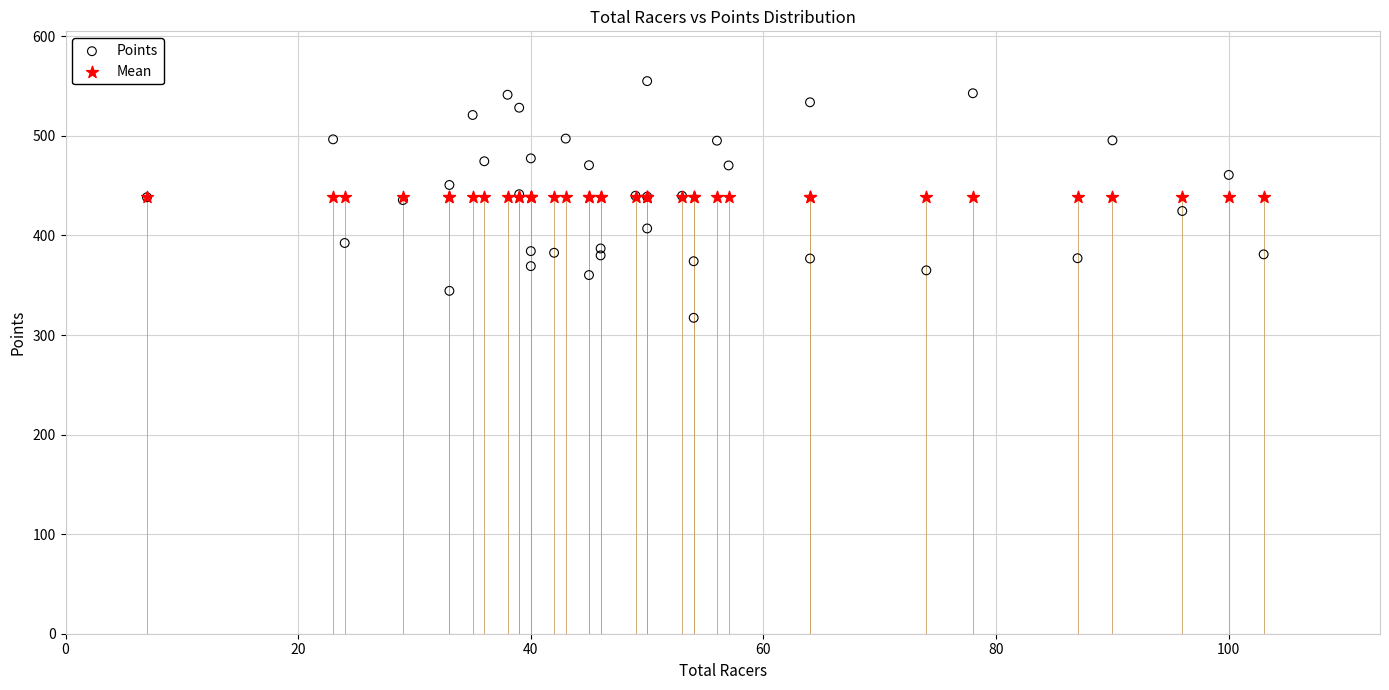

Which series reaches the maximum Y coordinate?

Points